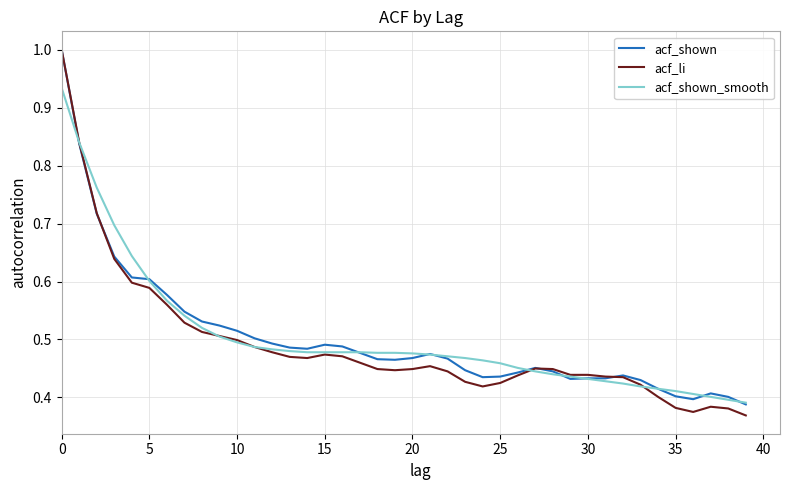

Which series has the widest spread of values?

acf_li